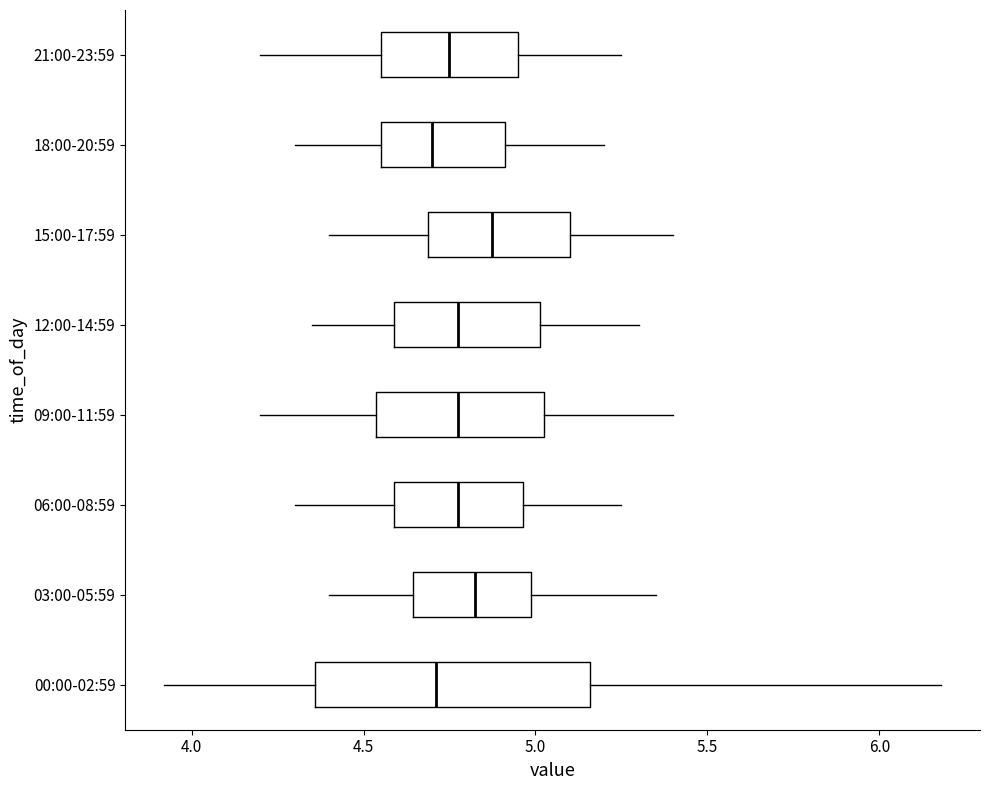

Comparing the boxes themselves (not the whiskers), which one is the widest?

00:00-02:59